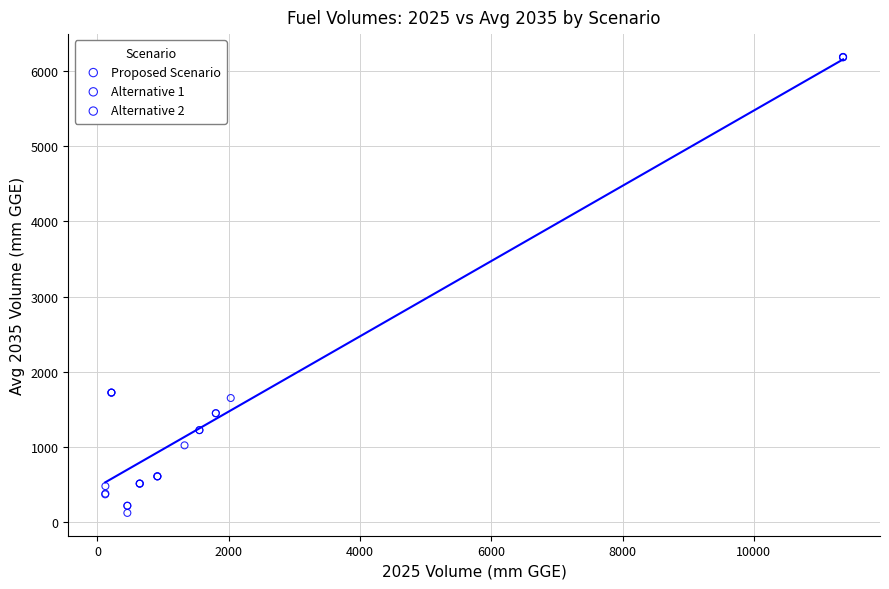

What are all the series names shown in the legend?

Proposed Scenario, Alternative 1, Alternative 2